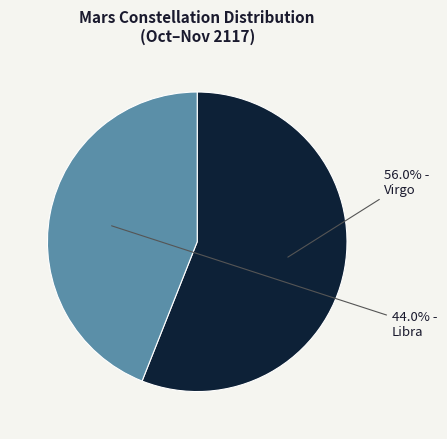

How many slices are in this pie chart?

2